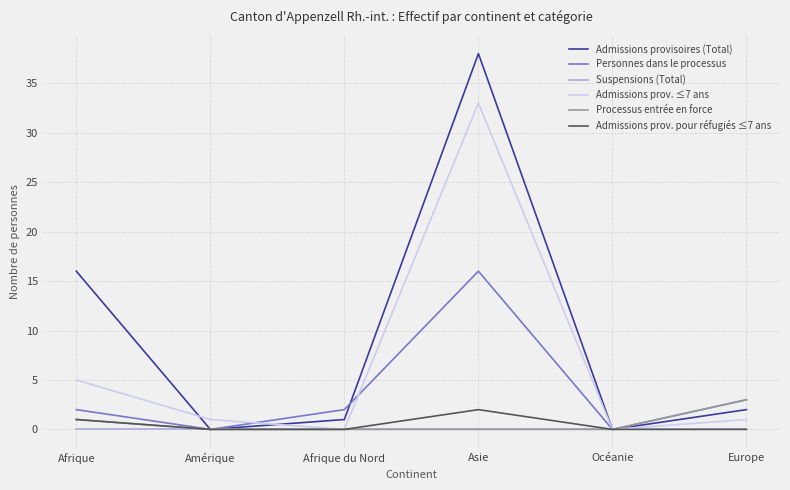

True or false: Processus entrée en force has more than 1 points higher than both neighbors.

False